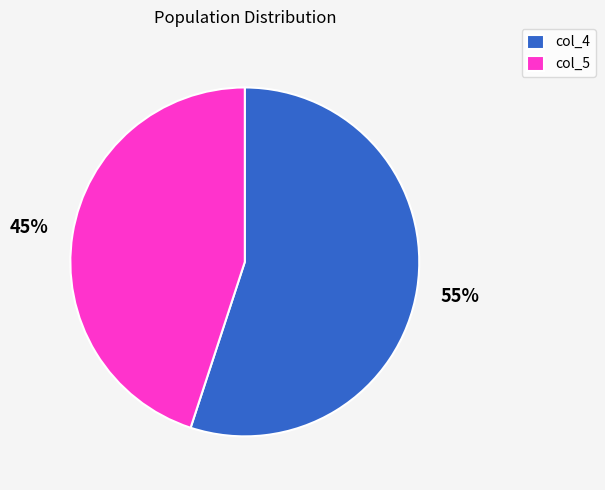

To the nearest percent, what portion does col_4 represent?

55%